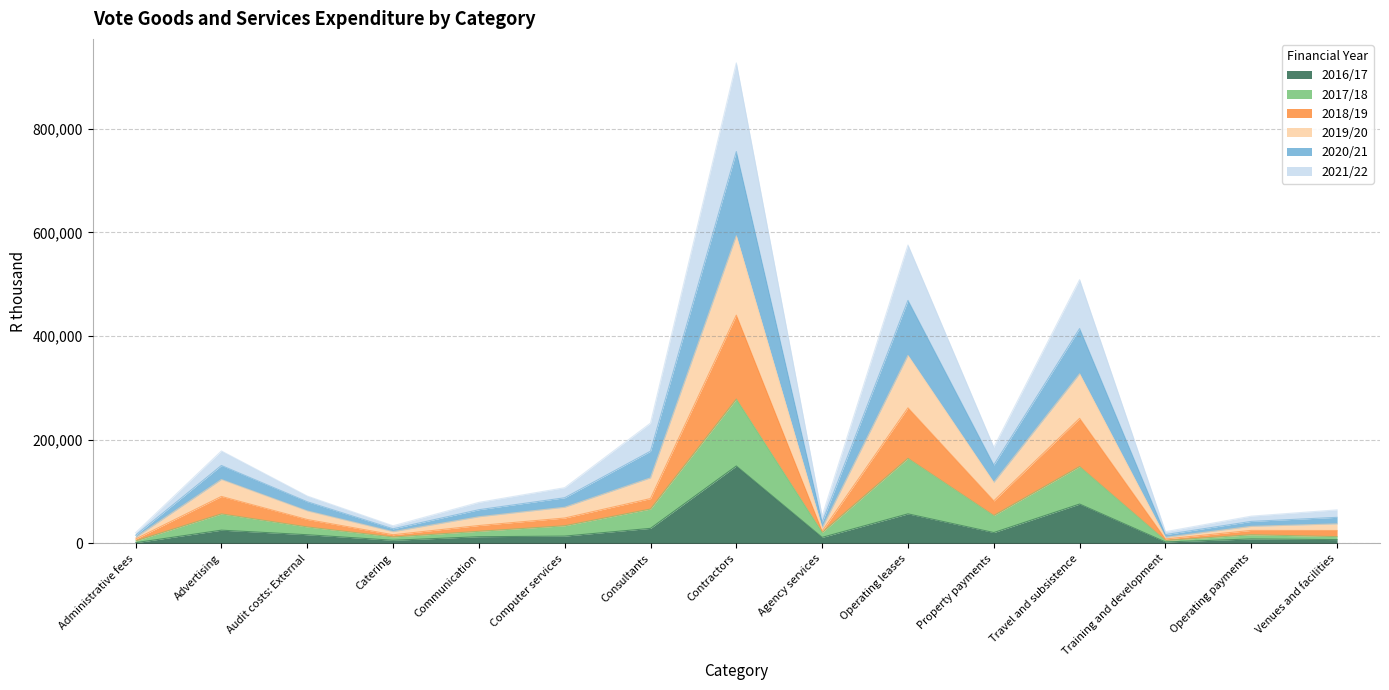

What is the total value across all series at Consultants?

232022